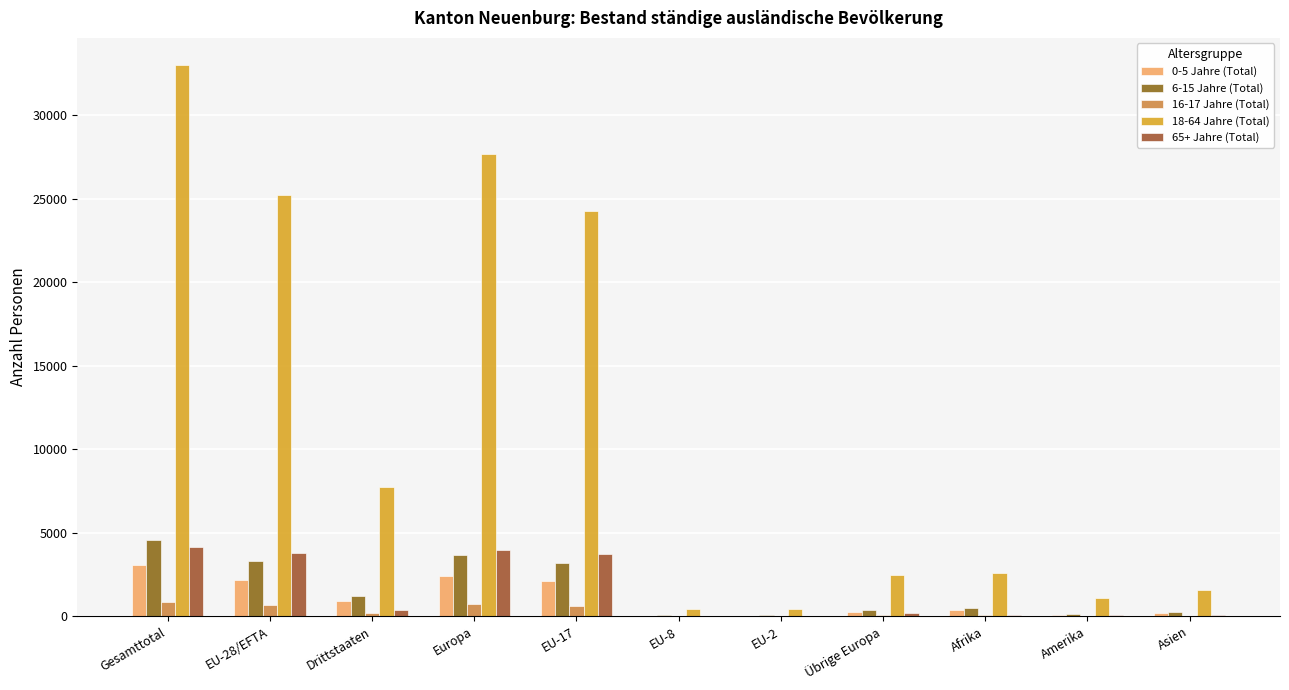

What is the sum of all 18-64 Jahre (Total) values?

126589